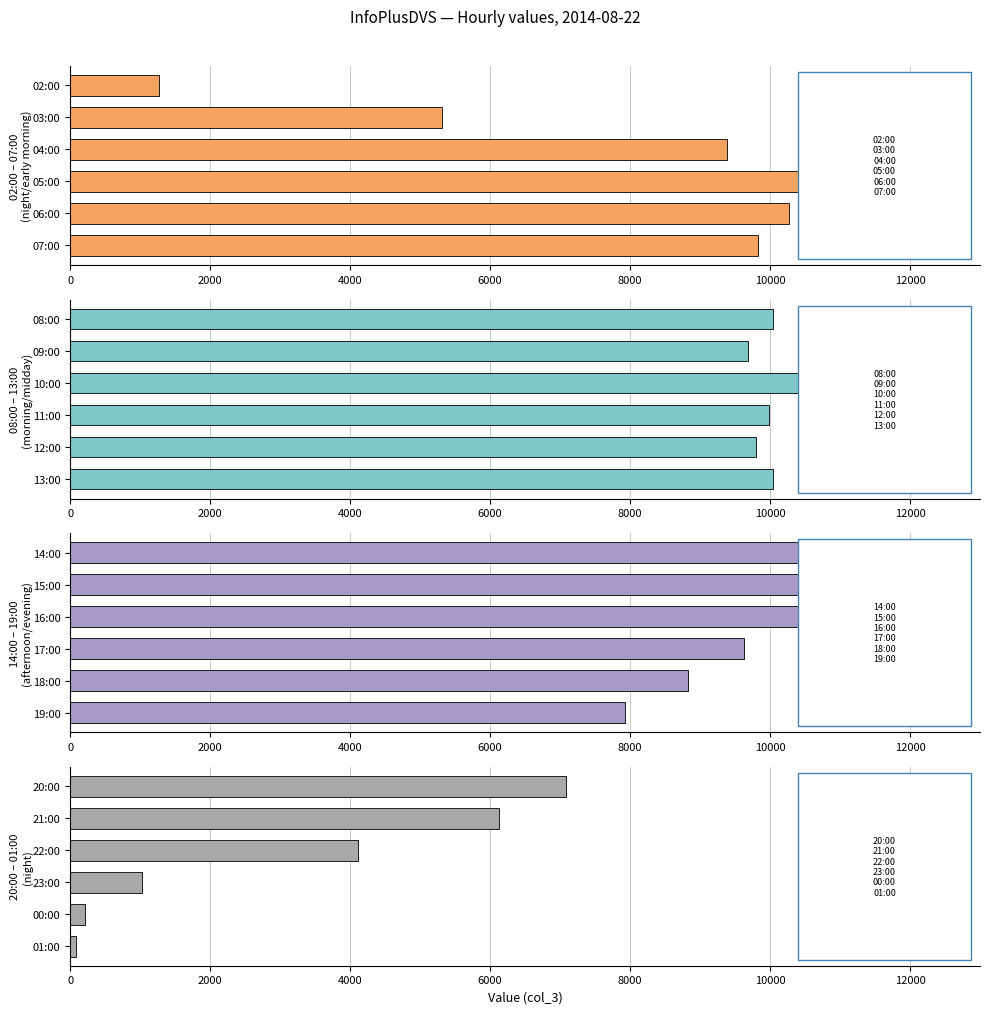

Is the value of Group 3 at 10000 greater than the value of Group 1 at 4000?

No